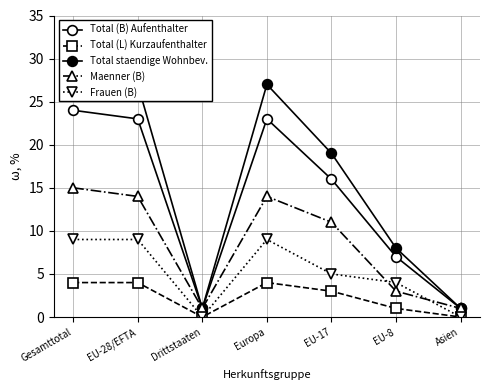

What is the sum of the Maenner (B) values at Drittstaaten and EU-28/EFTA?

15